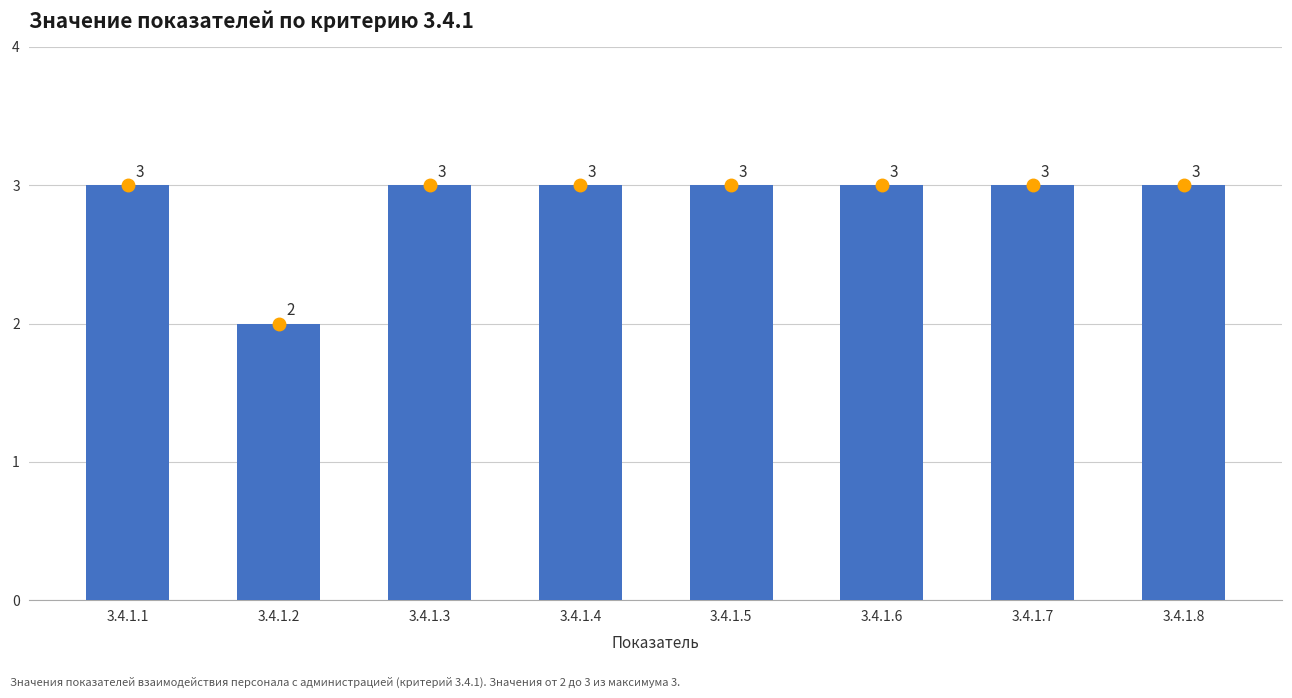

The chart shows a value of 2 at 3.4.1.2. True or false?

True